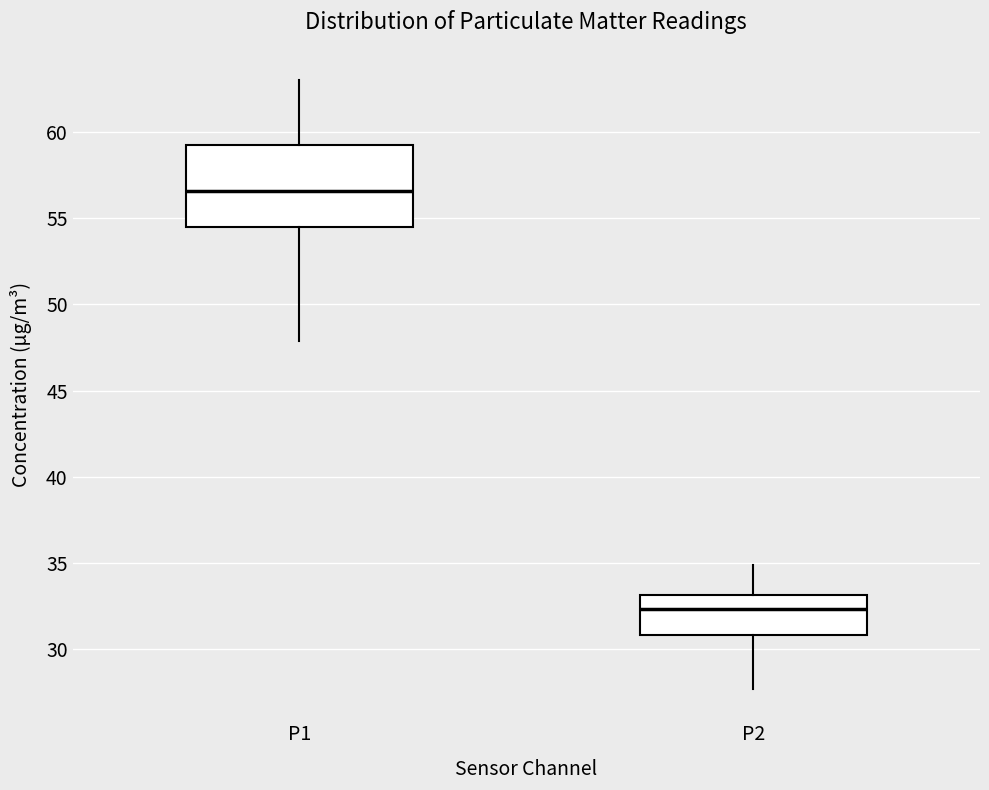

Which box has the lowest median line?

P2